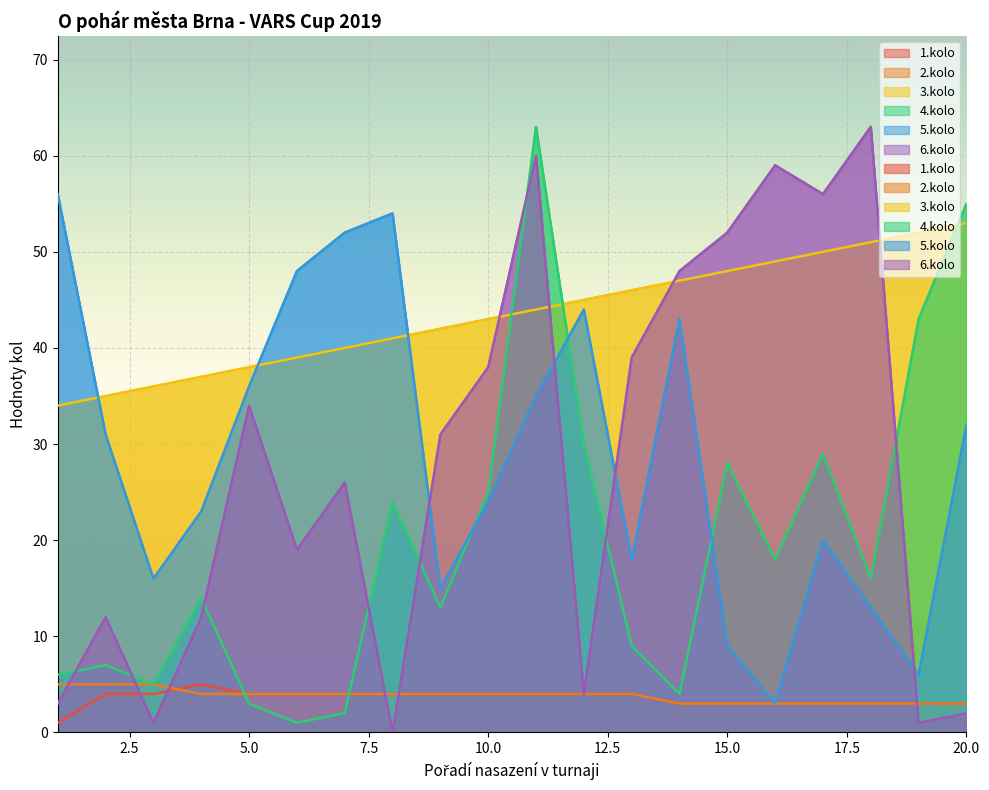

Reading right to left, what are all the values shown in this chart?

1.kolo: 3	3	3	3	3	3	3	4	4	4	4	4	4	4	4	4	5	4	4	1
2.kolo: 3	3	3	3	3	3	3	4	4	4	4	4	4	4	4	4	4	5	5	5
3.kolo: 53	52	51	50	49	48	47	46	45	44	43	42	41	40	39	38	37	36	35	34
4.kolo: 55	43	16	29	18	28	4	9	30	63	25	13	24	2	1	3	14	5	7	6
5.kolo: 32	6	13	20	3	9	43	18	44	35	24	15	54	52	48	36	23	16	31	56
6.kolo: 2	1	63	56	59	52	48	39	4	60	38	31	0	26	19	34	12	1	12	3